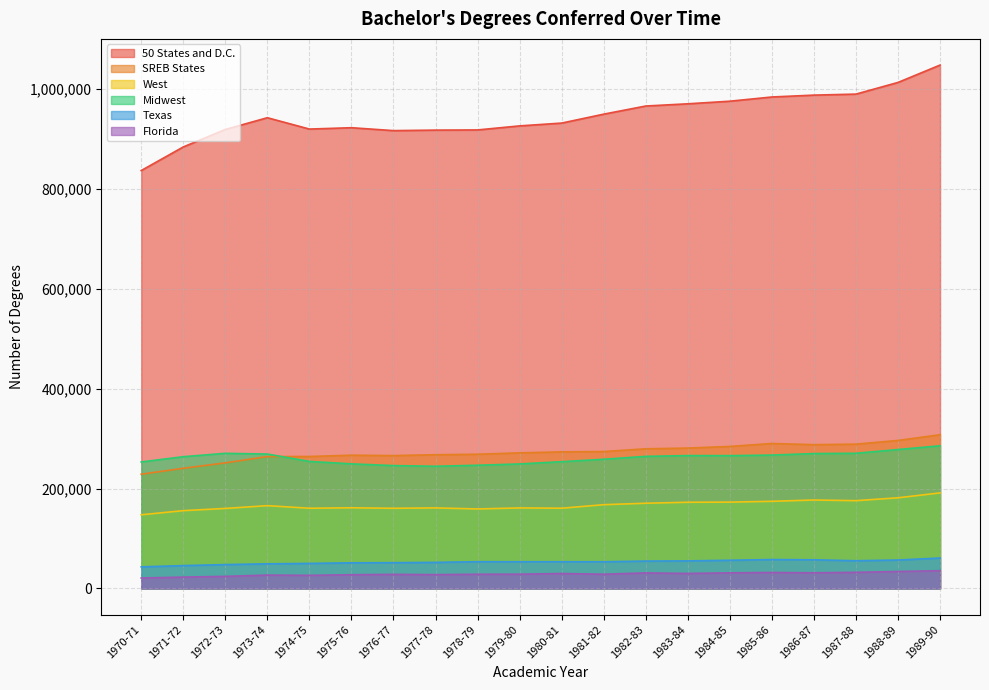

Which category has the lowest value in the 50 States and D.C. series?

1970-71